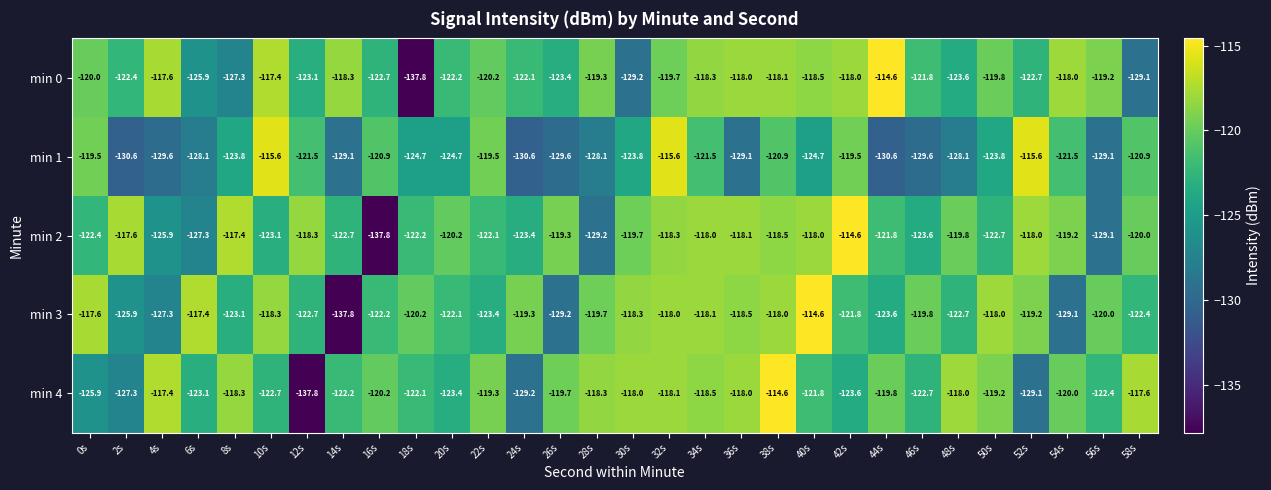

At which label does min 3 reach its minimum?

14s